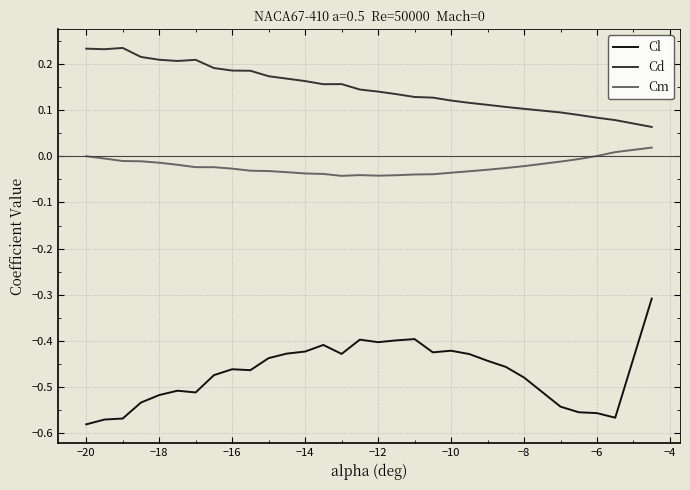

How many series are shown in this chart?

3